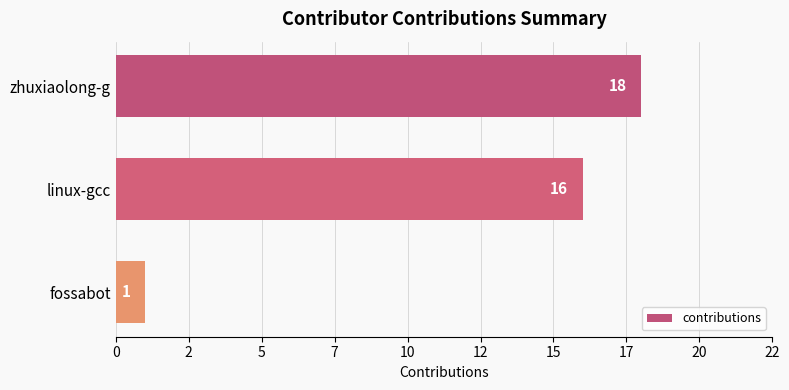

Does the chart contain any negative values?

No